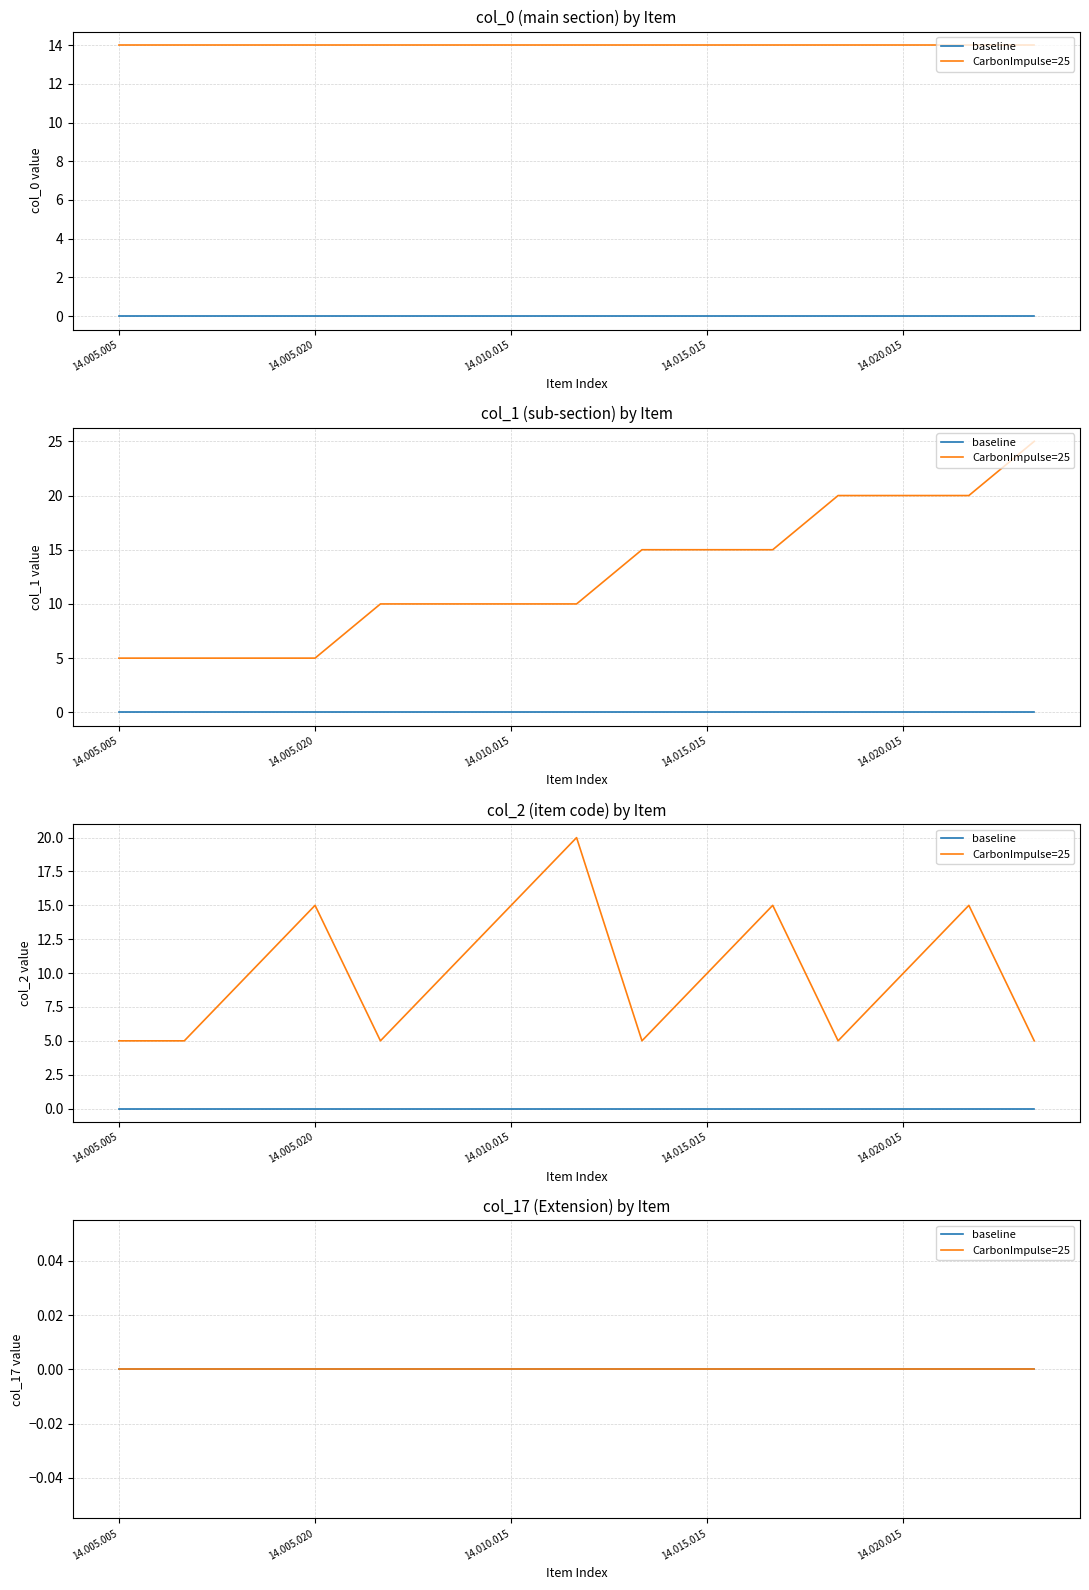

Is the value of col_2 (item) at 14.010.005 greater than the value of col_1 (sub) at 14.025.005?

No